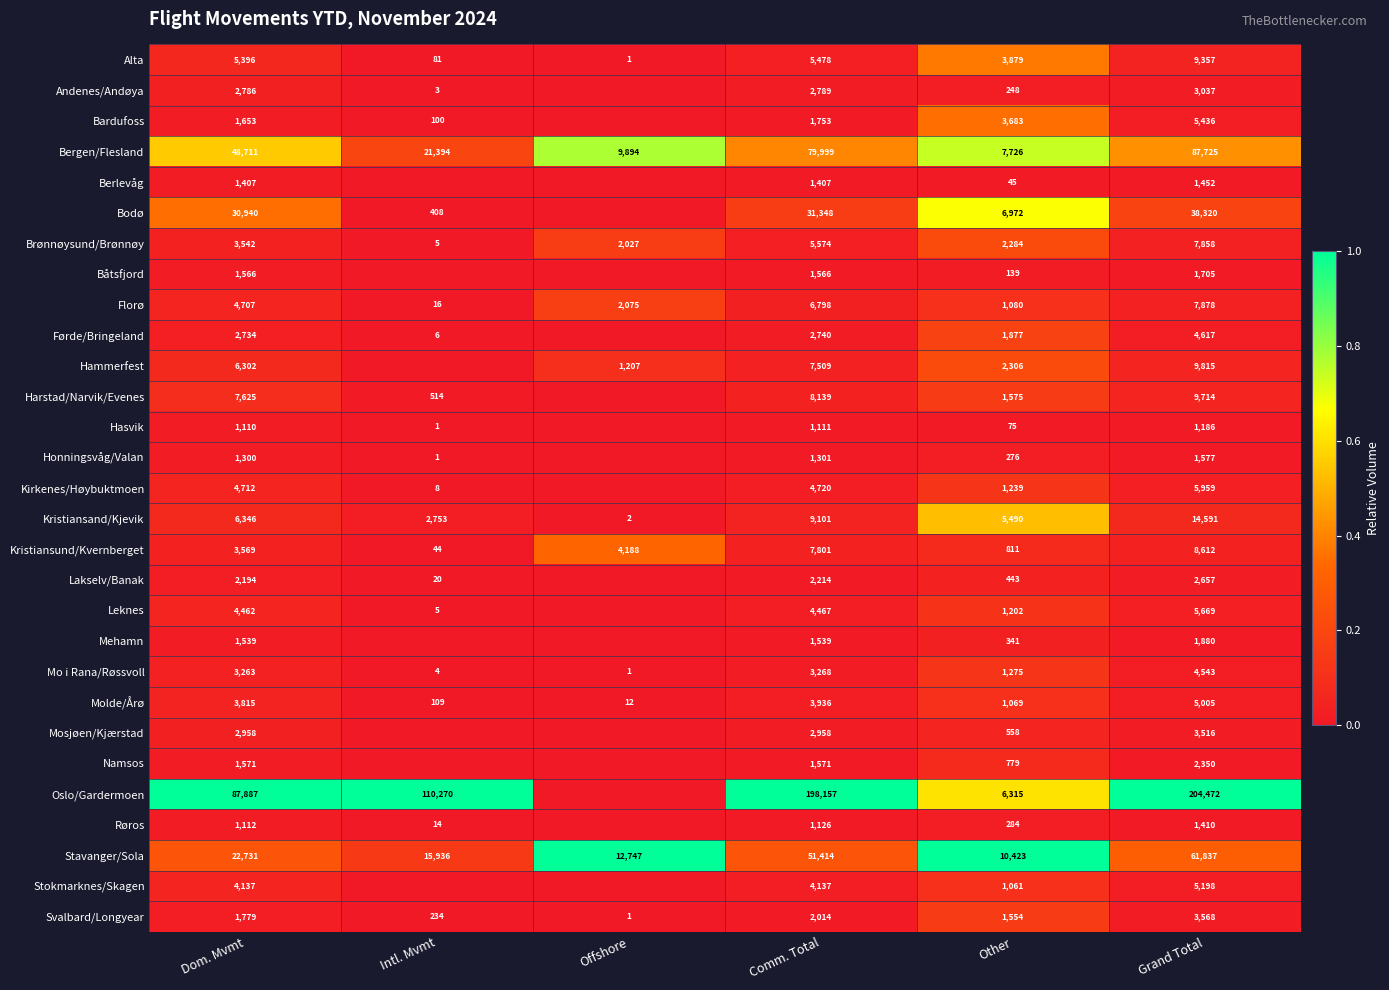

List the labels in order of Stavanger/Sola value, smallest first.

Other, Offshore, Intl. Mvmt, Dom. Mvmt, Comm. Total, Grand Total